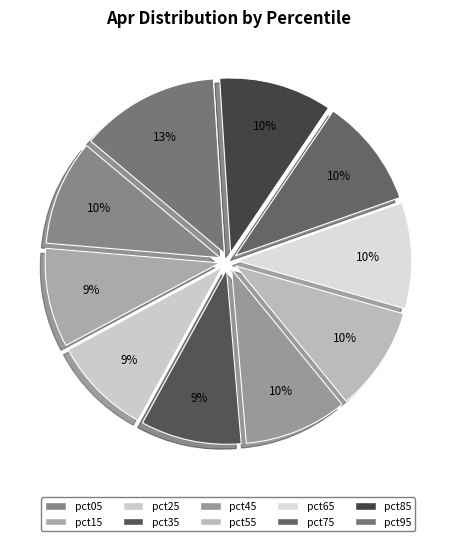

How many segments does this pie chart have?

10